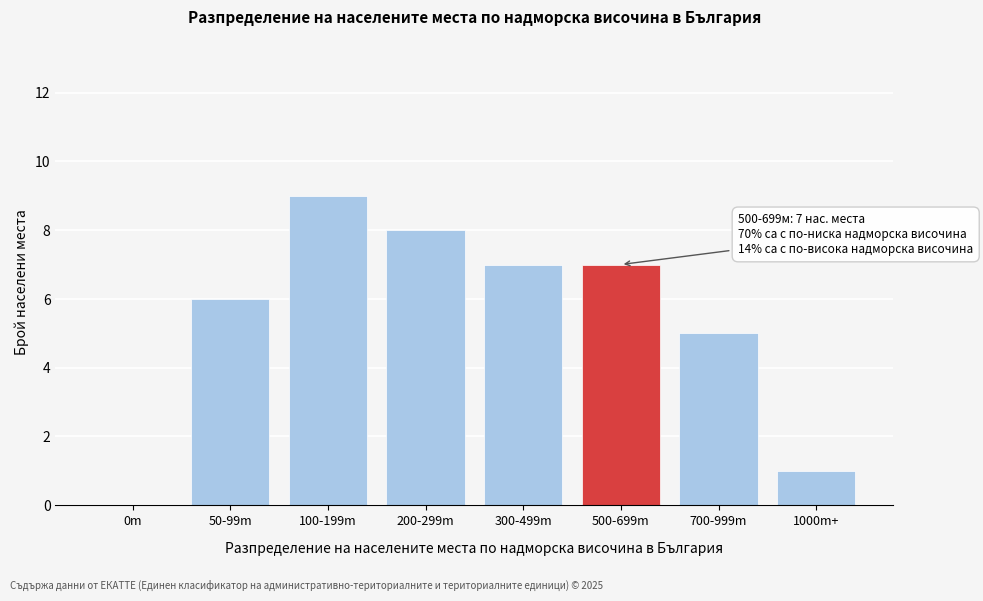

Reading left to right, list all the values displayed in this chart.

0m=0	50-99m=6	100-199m=9	200-299m=8	300-499m=7	500-699m=7	700-999m=5	1000m+=1